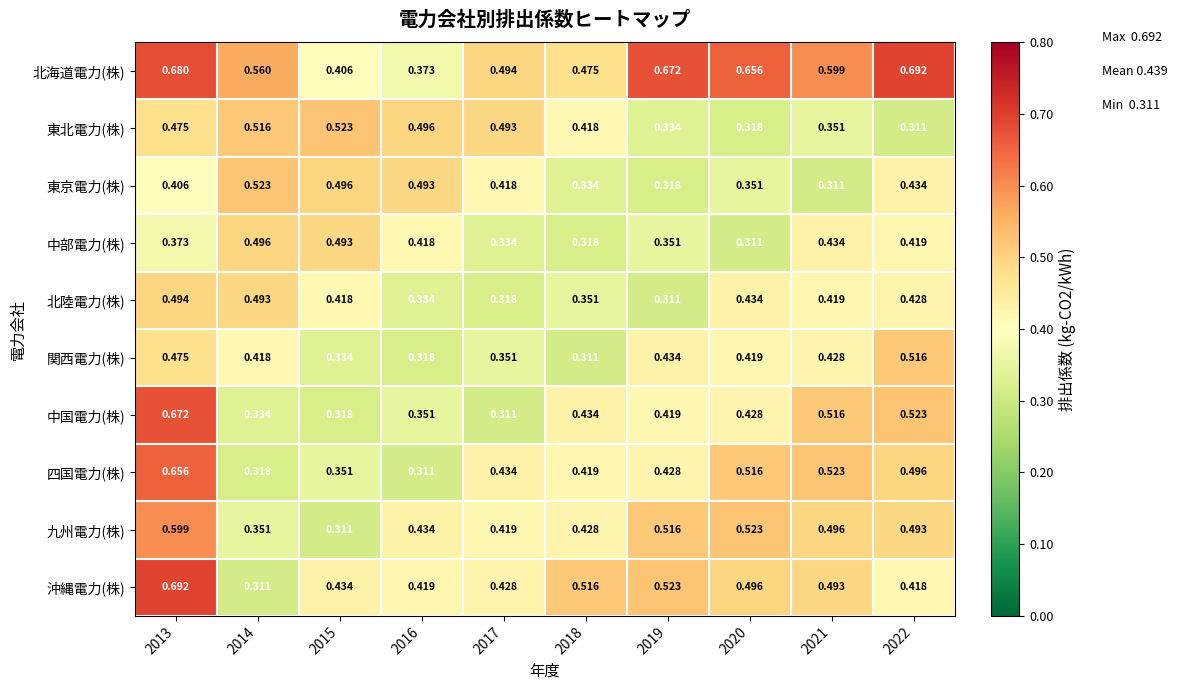

Is the value of 北海道電力(株) at 2020 greater than the value of 東北電力(株) at 2021?

Yes